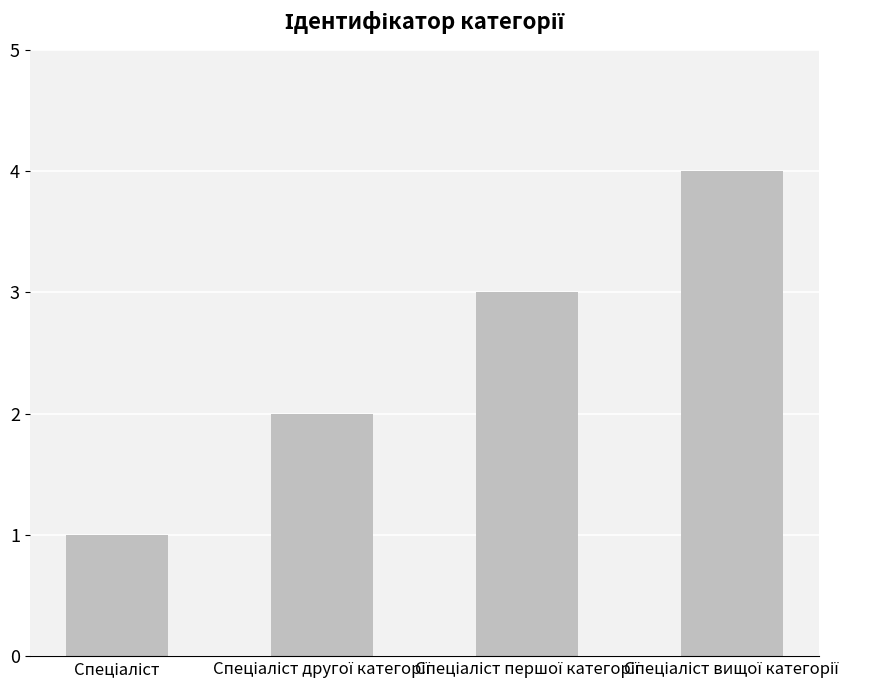

Count the number of data series in this chart.

1